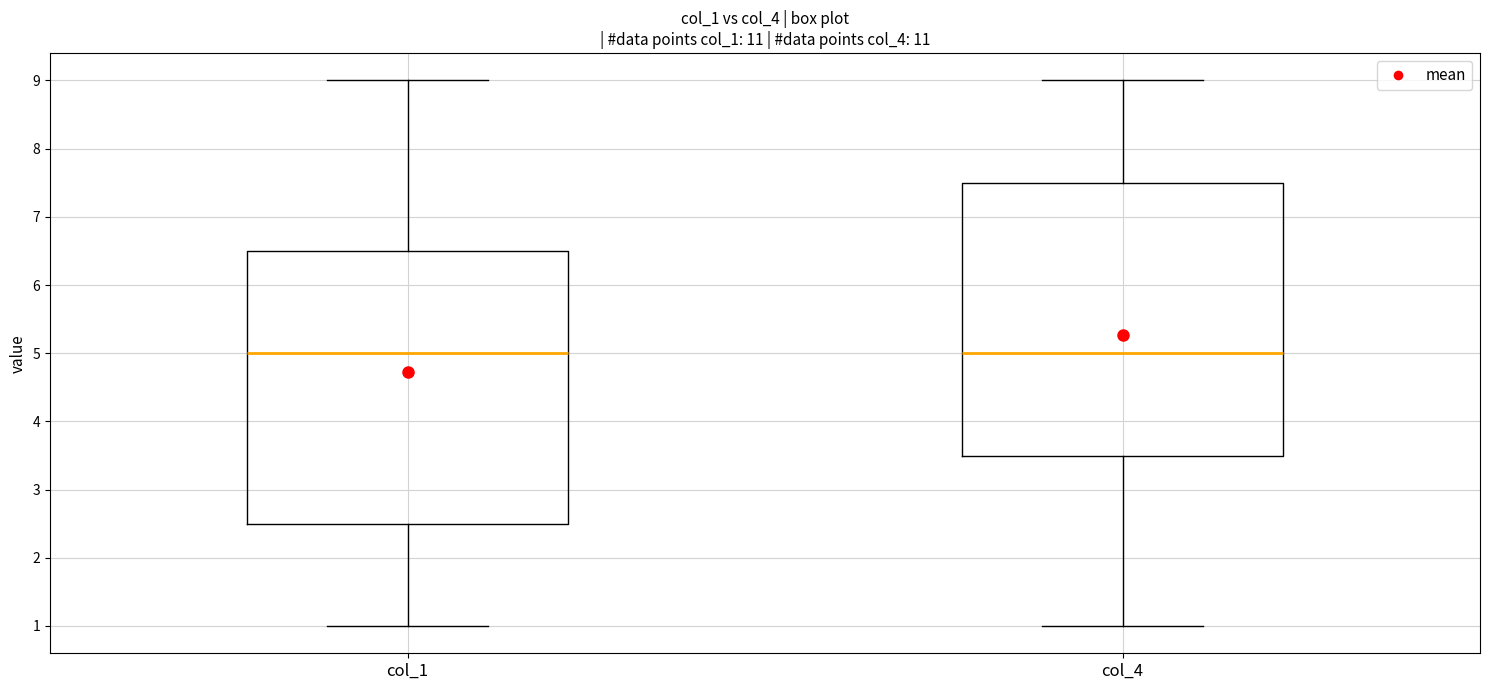

Where does the median line of the box for col_1 sit on the y-axis? The values are not printed on the chart, so give them approximately, as read against the axis.

5.0